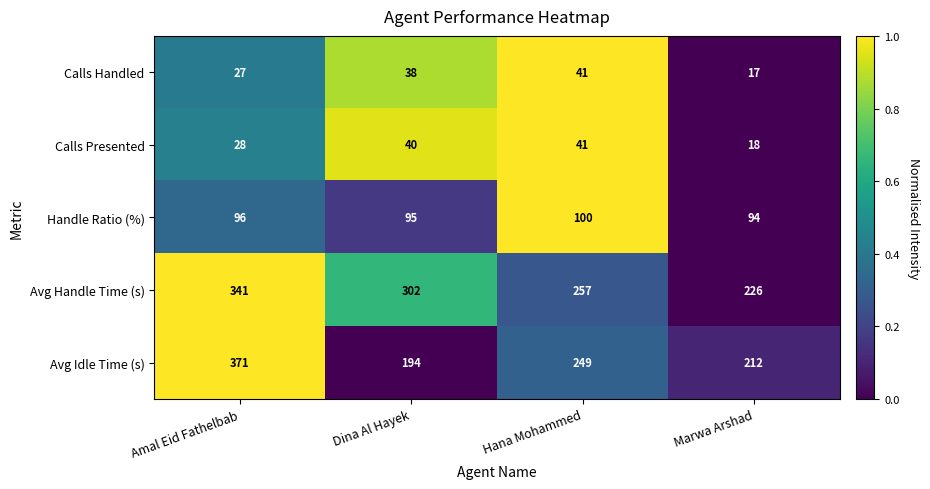

What is the total value across all series at Dina Al Hayek?

669